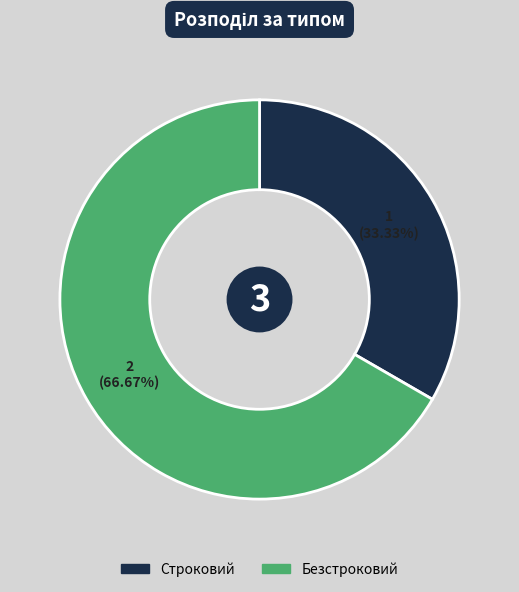

Between Строковий and Безстроковий, which is larger?

Безстроковий